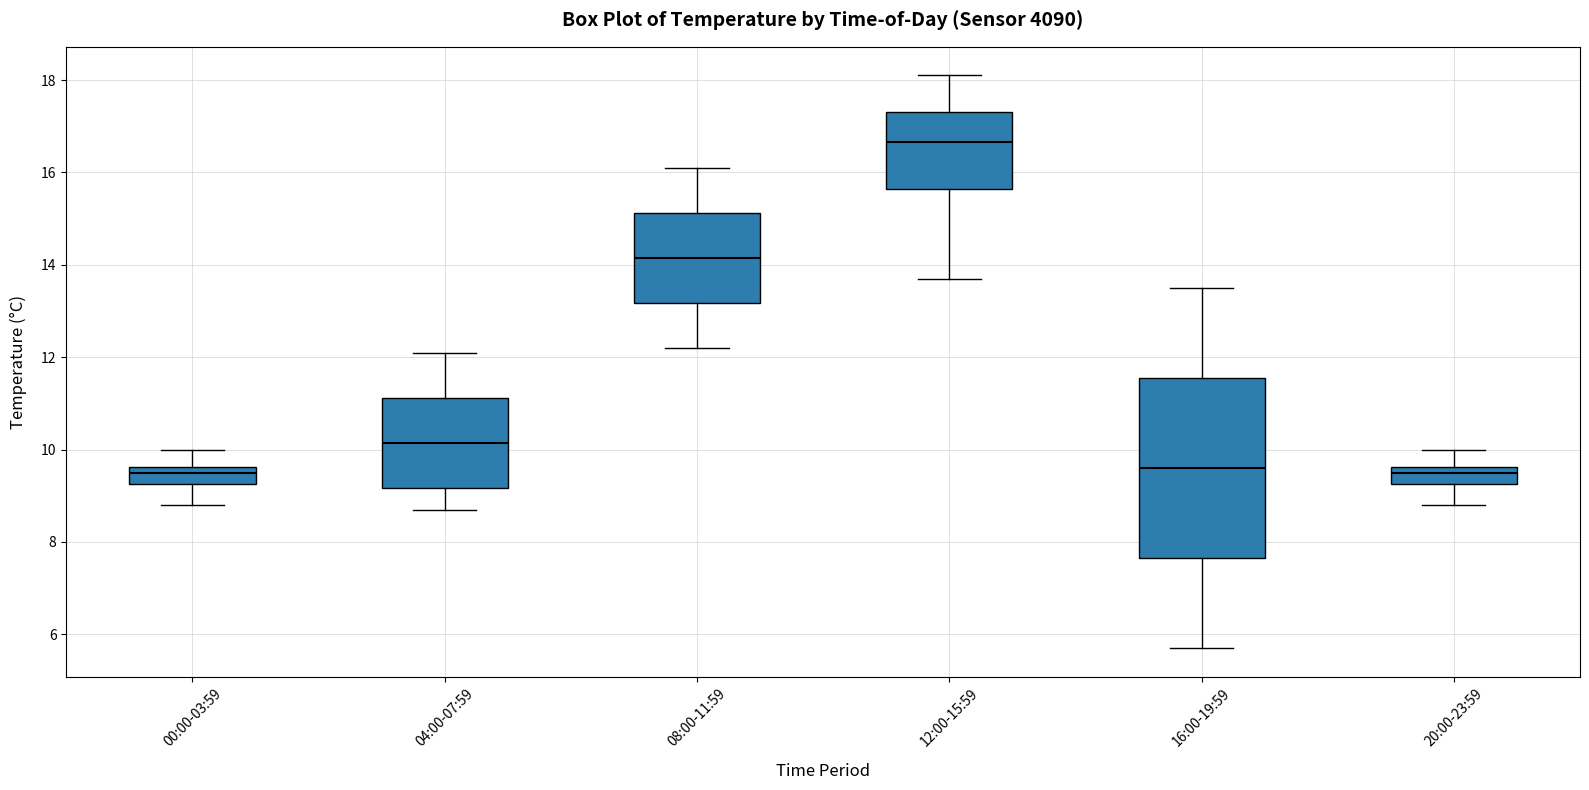

Comparing the boxes themselves (not the whiskers), which one is the tallest?

16:00-19:59